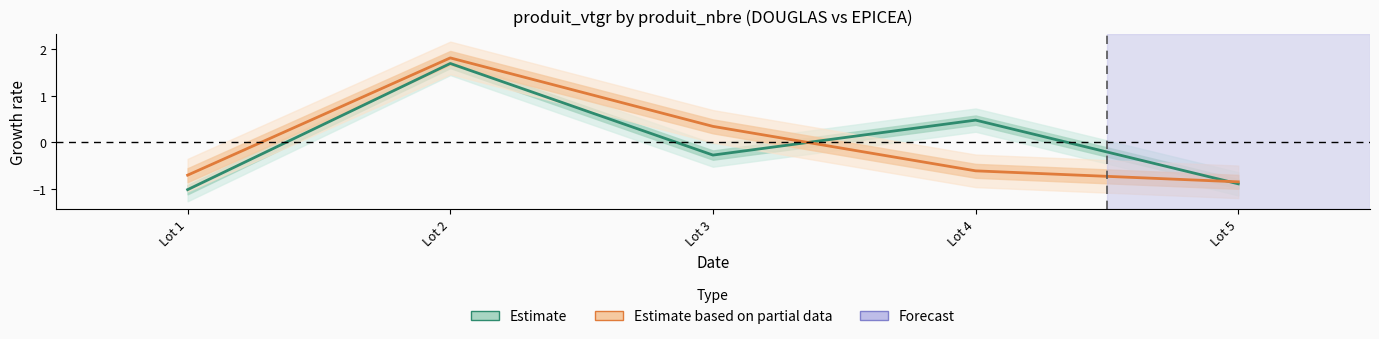

What is the highest value of the EPICEA (Partial) series?

1.8